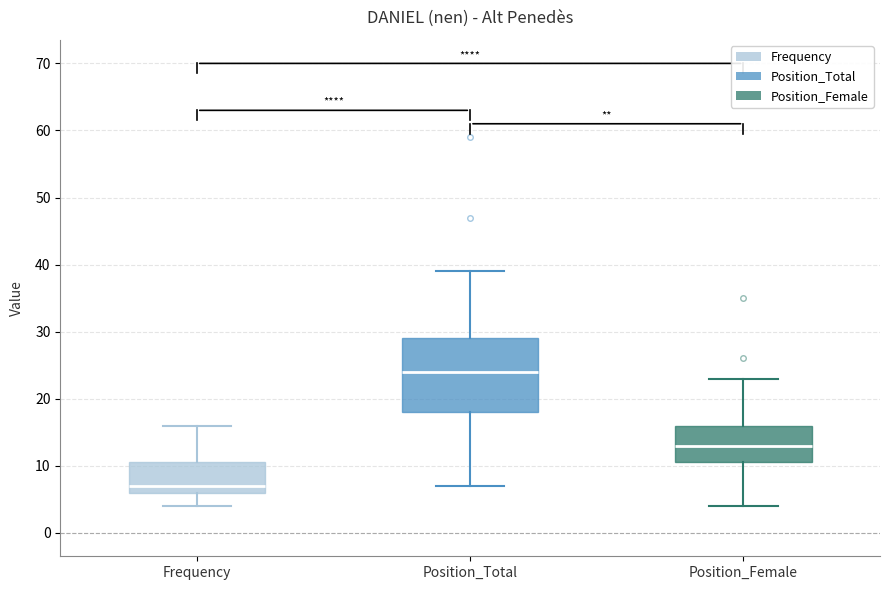

Reading left to right, read every box against the y-axis: the position of its median line, the range the box covers, and the ends of its whiskers. The values are not printed on the chart, so give them approximately, as read against the axis.

Frequency: median 7, box 6 to 11, whiskers 4 to 16
Position_Total: median 24, box 18 to 29, whiskers 7 to 39
Position_Female: median 13, box 11 to 16, whiskers 4 to 23